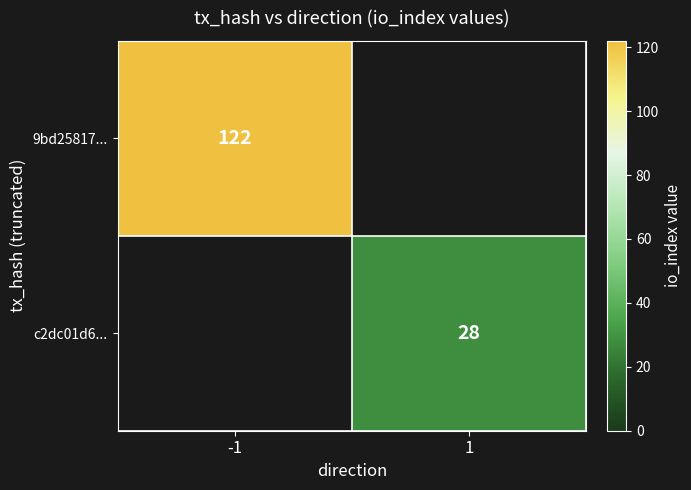

The c2dc01d6... series shows 14 at 1. True or false?

False